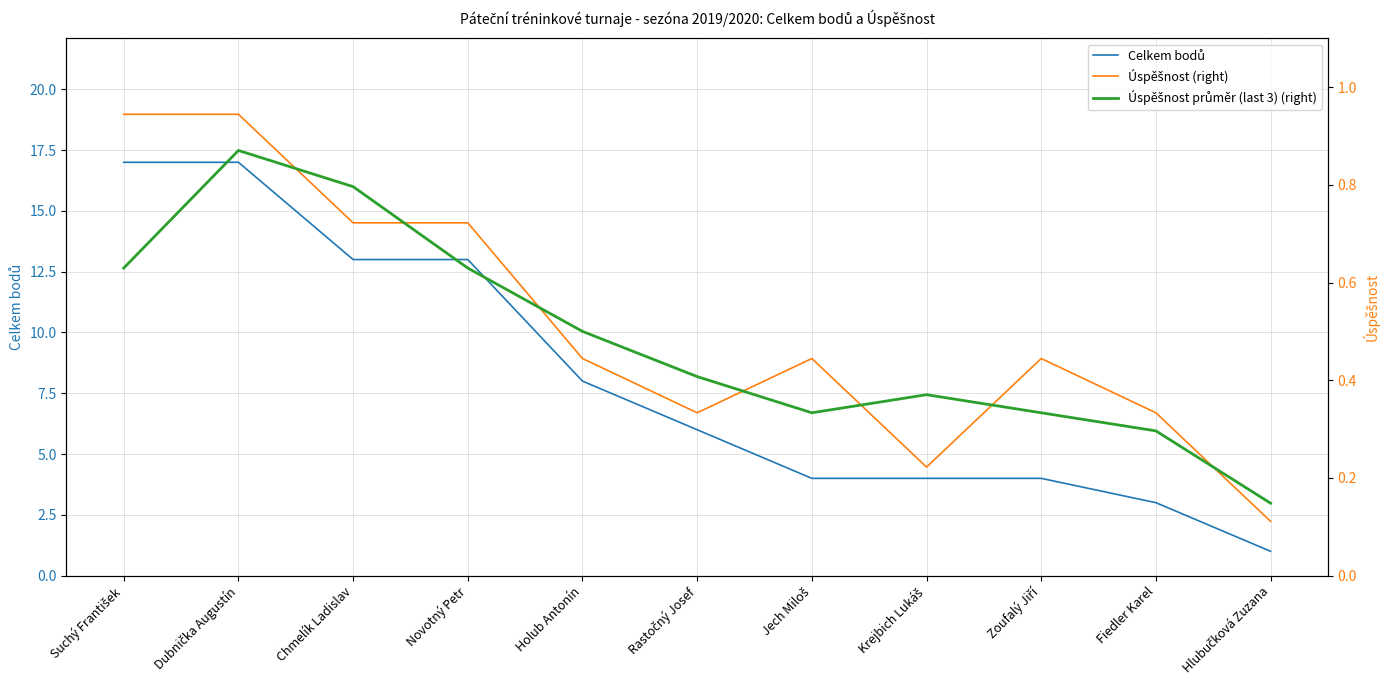

How many lines are shown in the chart?

3